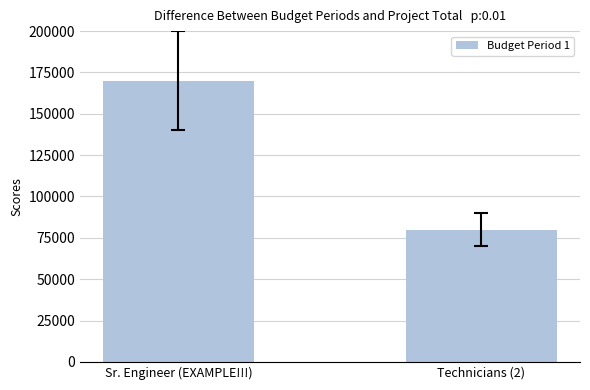

Which category has the lowest value across all series?

Technicians (2)